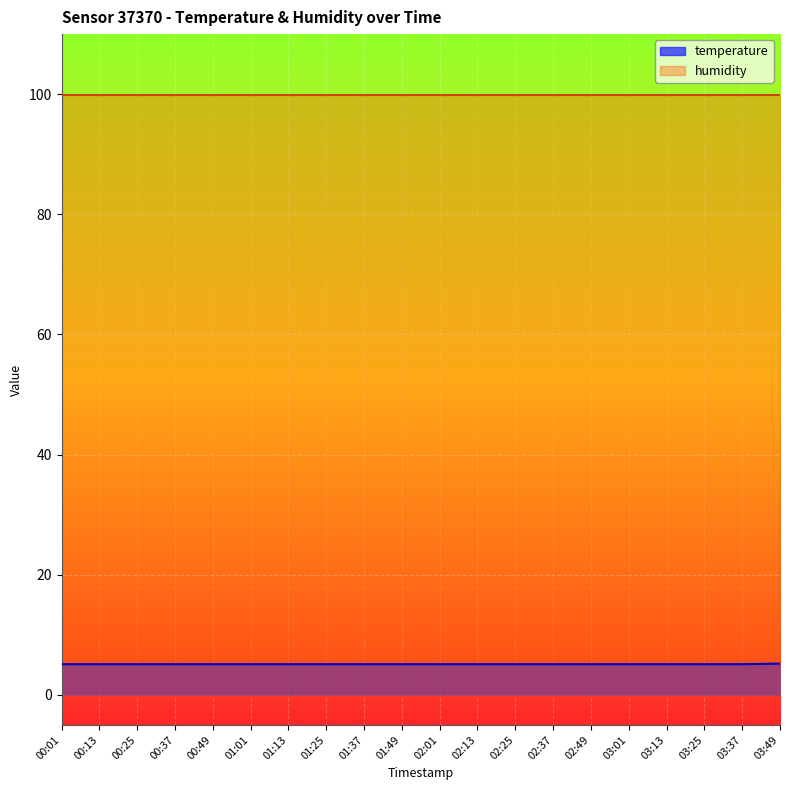

Is it true that the value at 03:01 is 3.4?

False